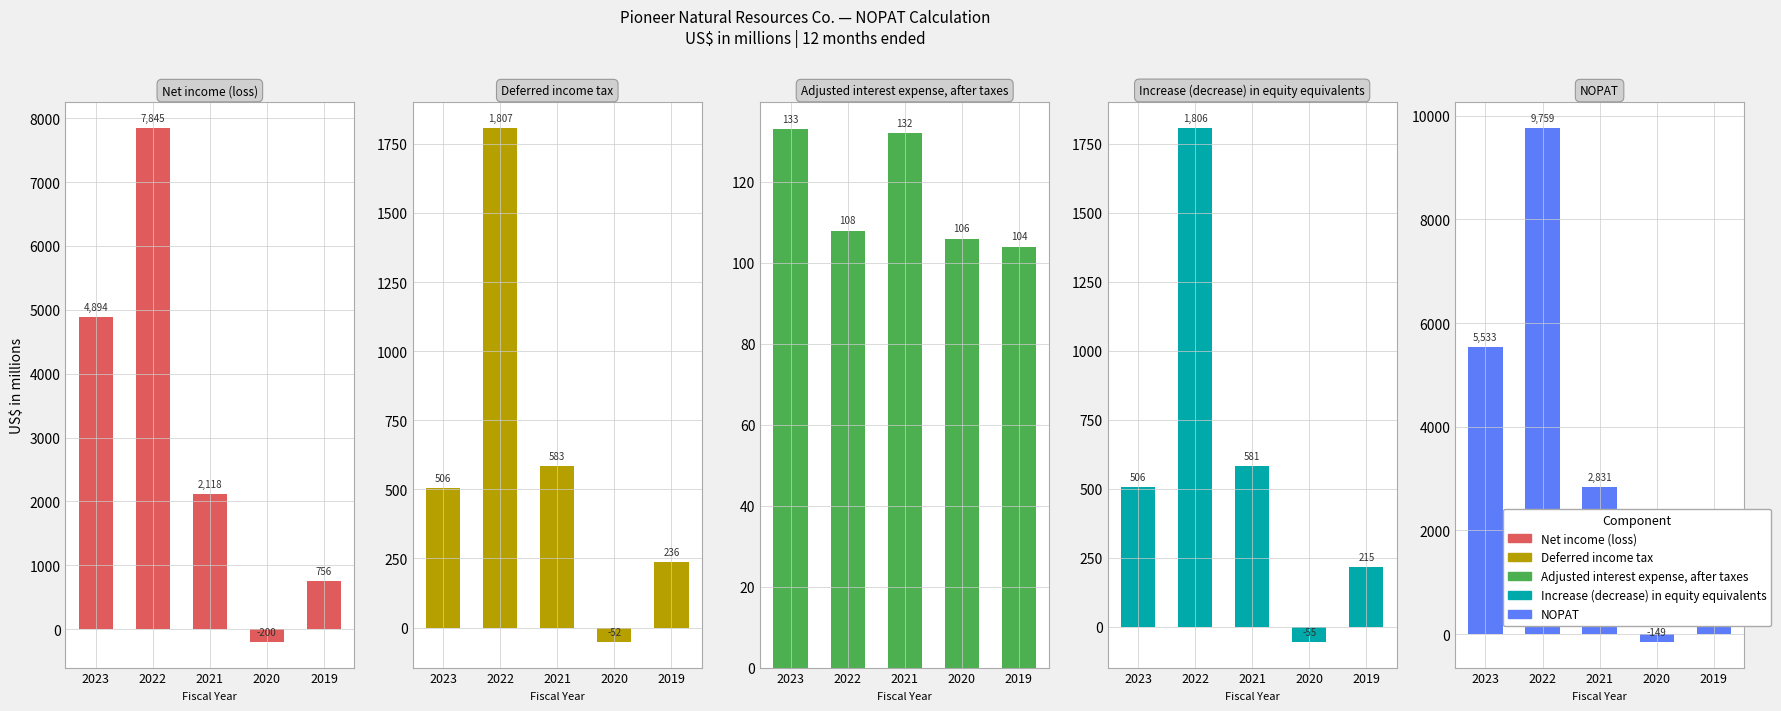

What is the sum of the Adjusted interest expense, after taxes values at 2022 and 2021?

240